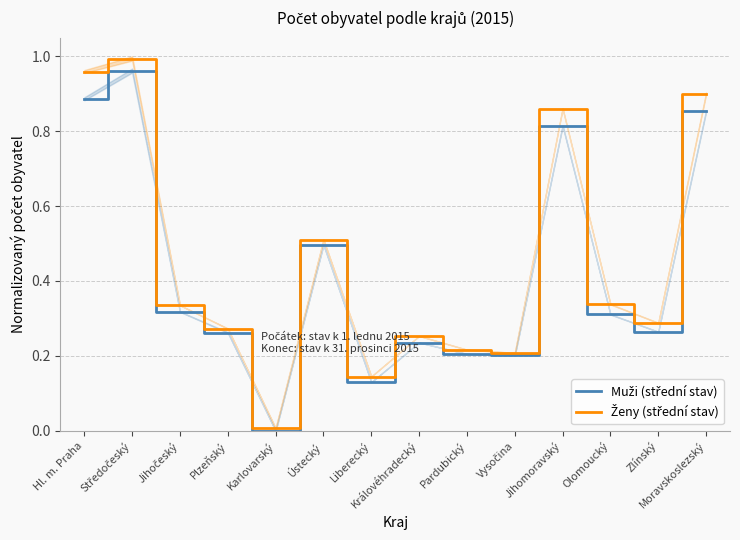

The Ženy (střední stav) series shows 0.2 at Pardubický. True or false?

True